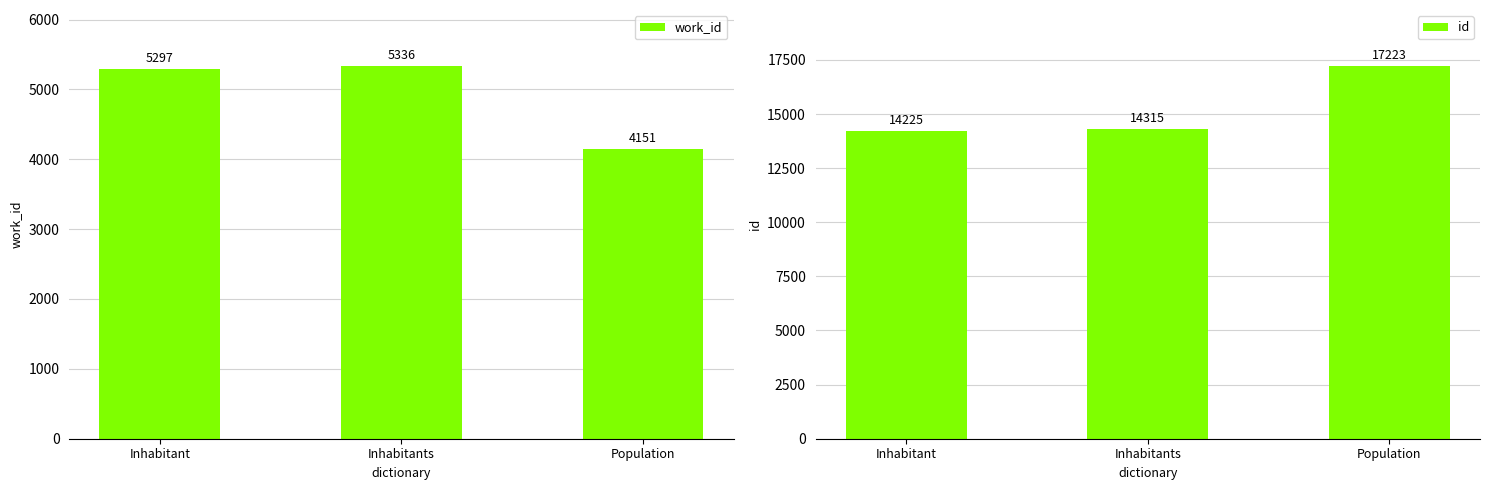

What is the label of the 2nd bar from the right?

Inhabitants